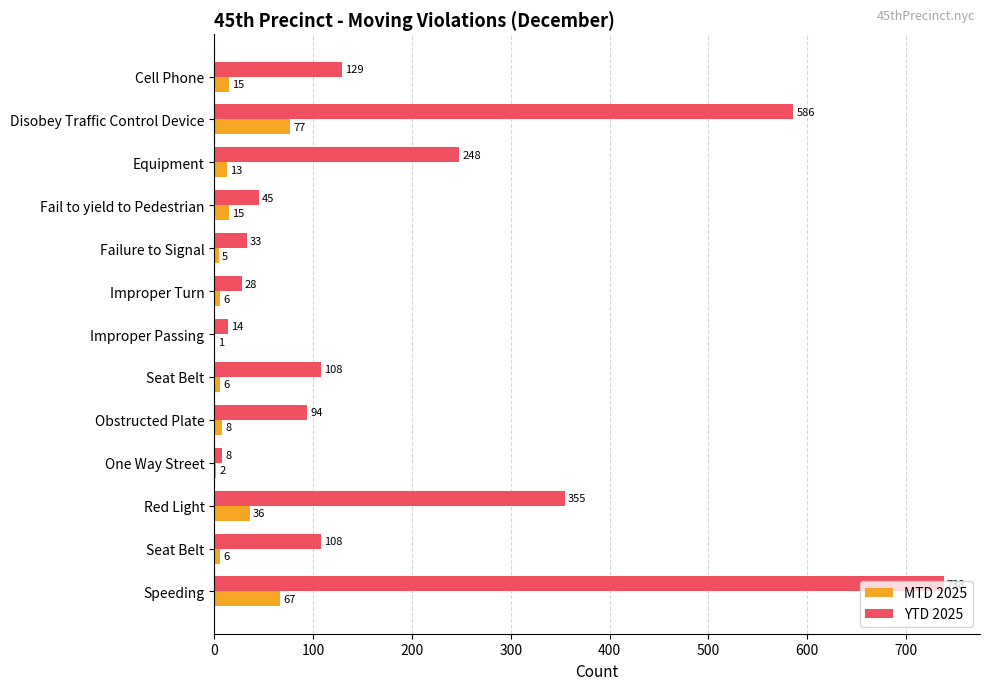

What are all the series names shown in the legend?

MTD 2025, YTD 2025